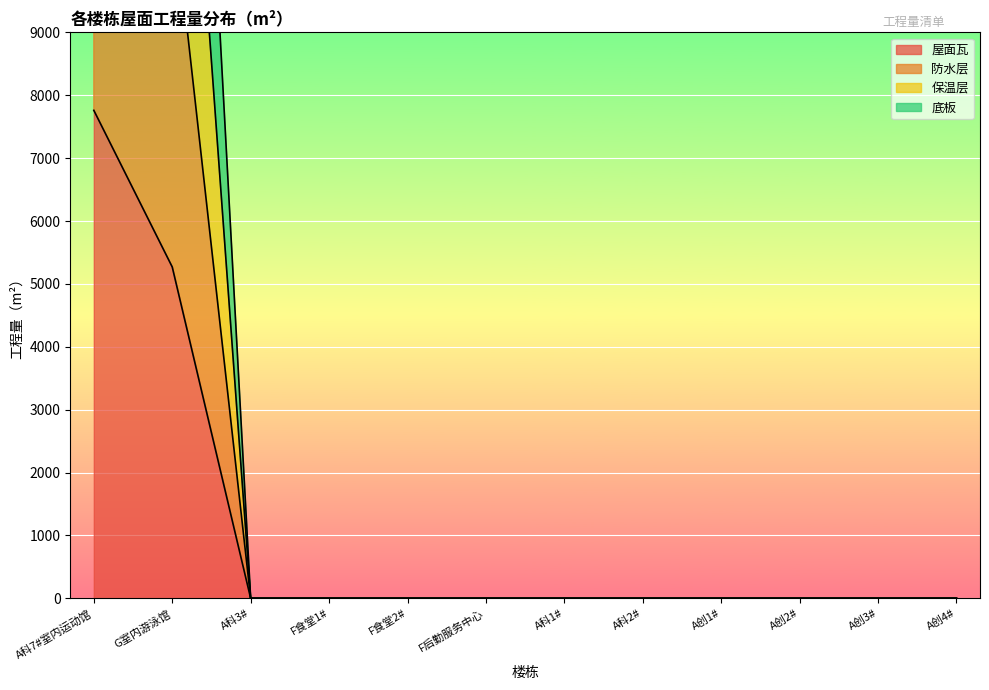

Between F后勤服务中心 and F食堂2#, which is larger?

F后勤服务中心